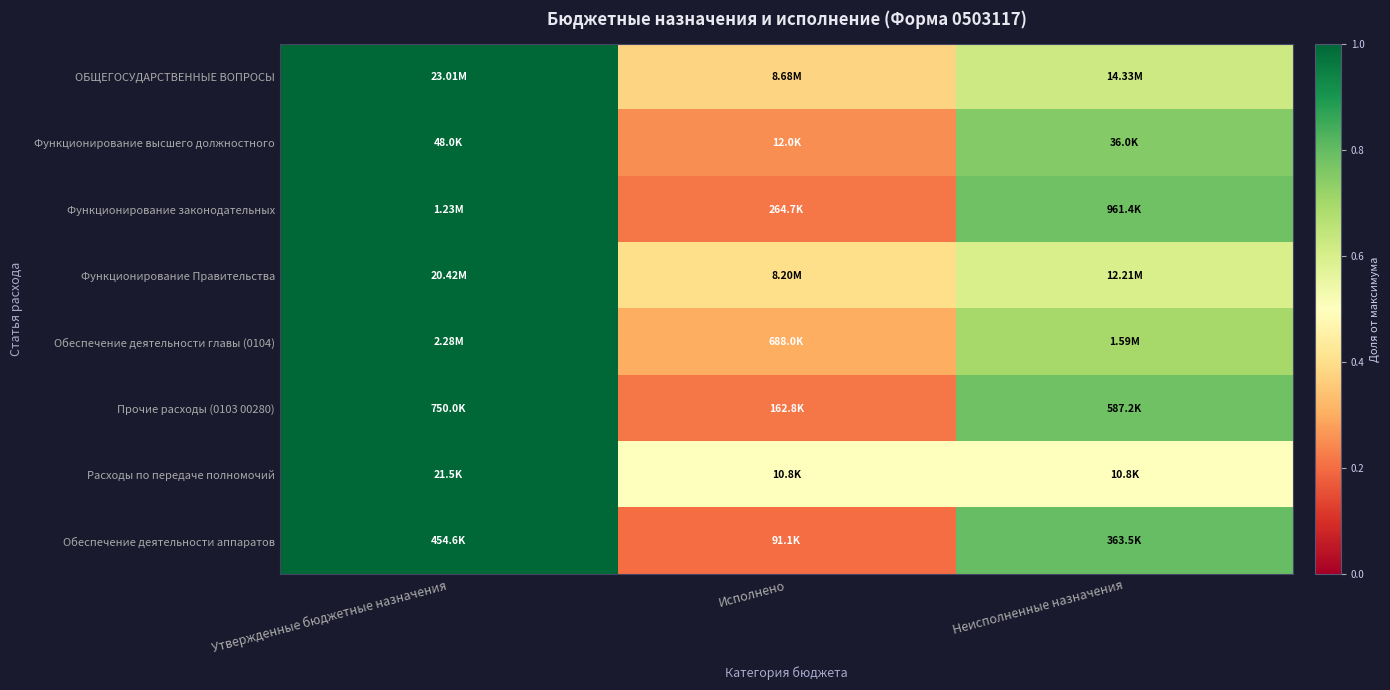

At which category is the sum across all series the highest?

Утвержденные бюджетные назначения